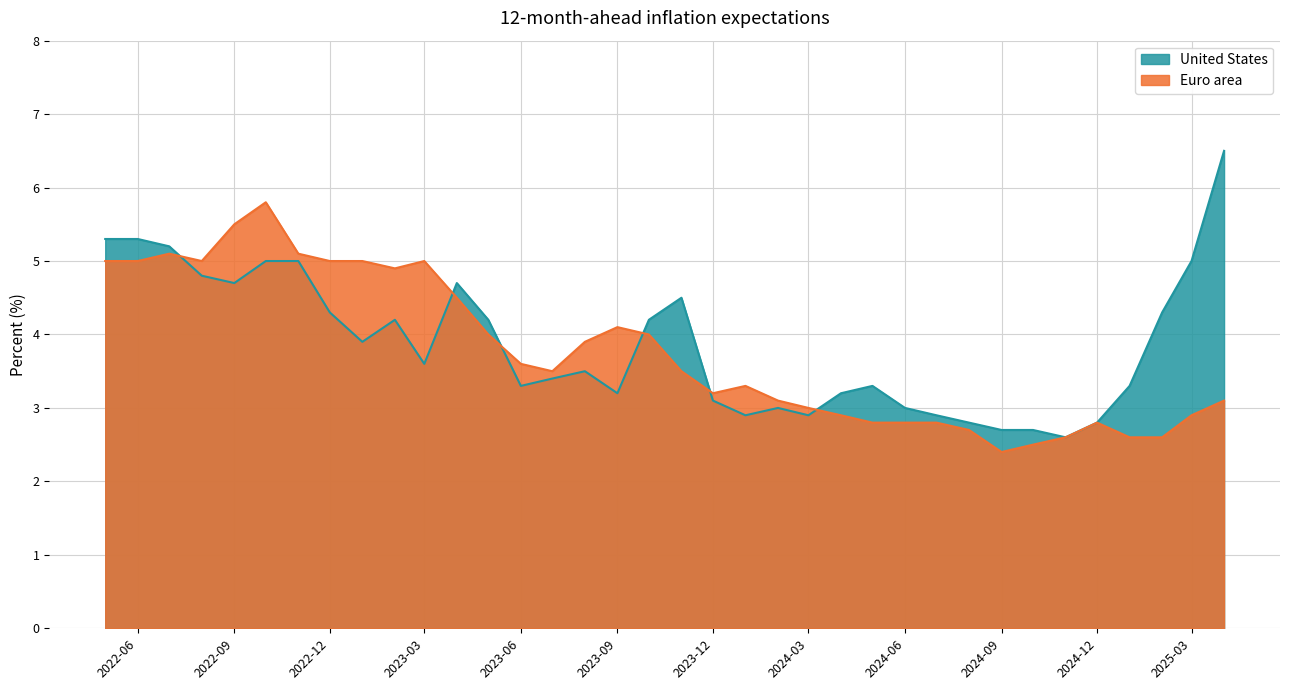

What is the difference between the highest and lowest values at 2022-12?

0.7